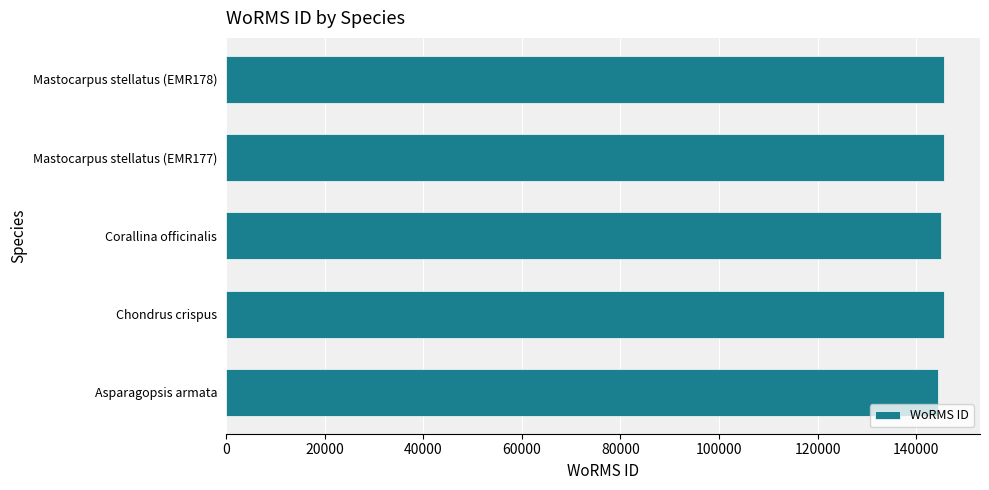

What is the smallest value displayed?

144438